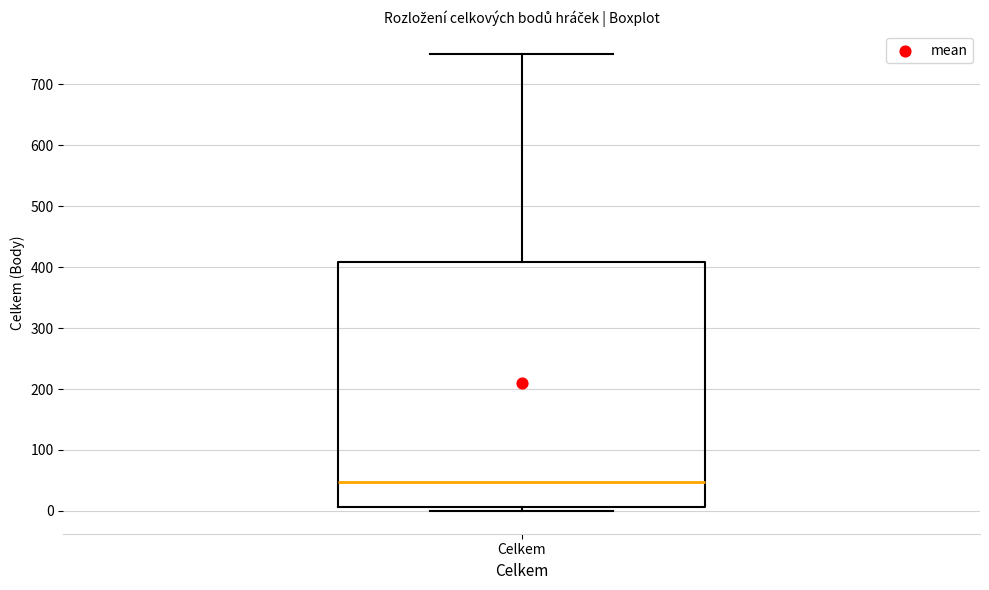

Transcribe this box plot: give where the median line is, the range the box spans, and where the two whiskers end, as read against the y-axis. The values are not printed on the chart, so give them approximately, as read against the axis.

median 50, box 10 to 410, whiskers 0 to 750